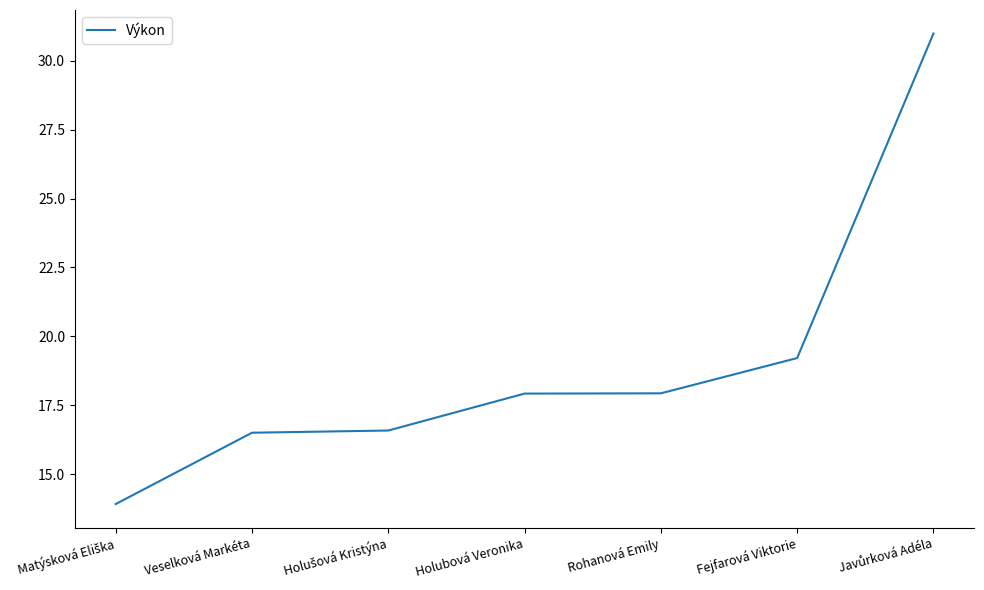

Where does the data first go above 17?

Holubová Veronika